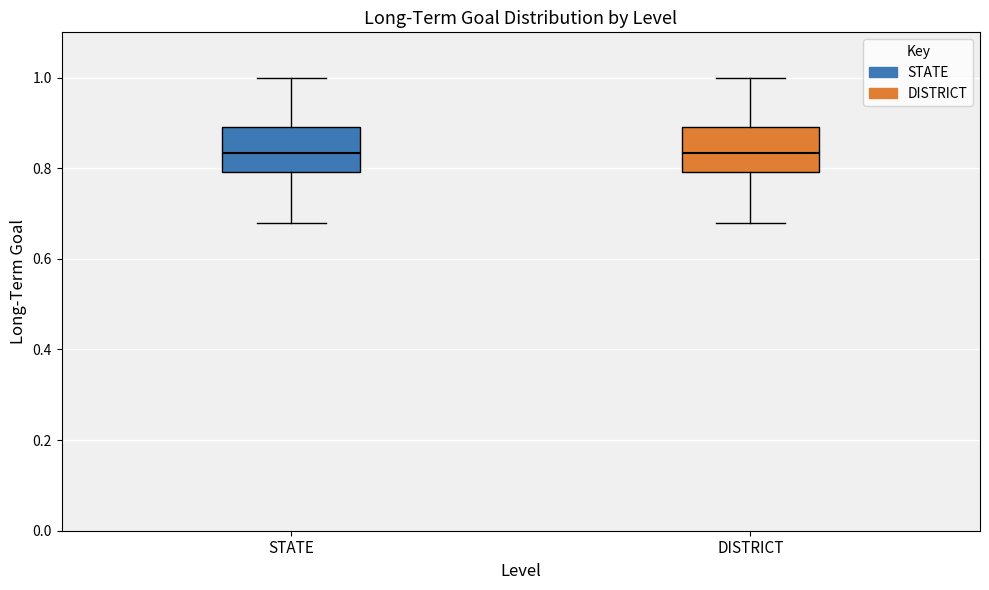

Reading left to right, read every box against the y-axis: the position of its median line, the range the box covers, and the ends of its whiskers. The values are not printed on the chart, so give them approximately, as read against the axis.

STATE: median 0.84, box 0.80 to 0.90, whiskers 0.68 to 1.00
DISTRICT: median 0.84, box 0.80 to 0.90, whiskers 0.68 to 1.00